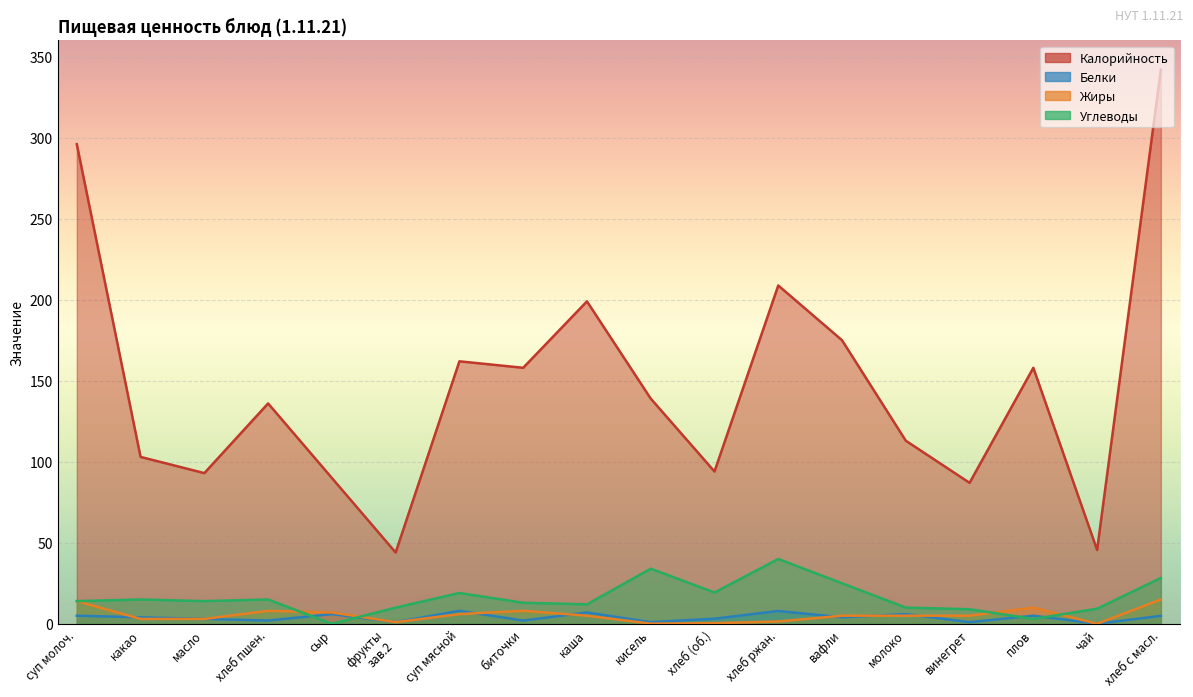

What is the average value of the Белки series?

3.9